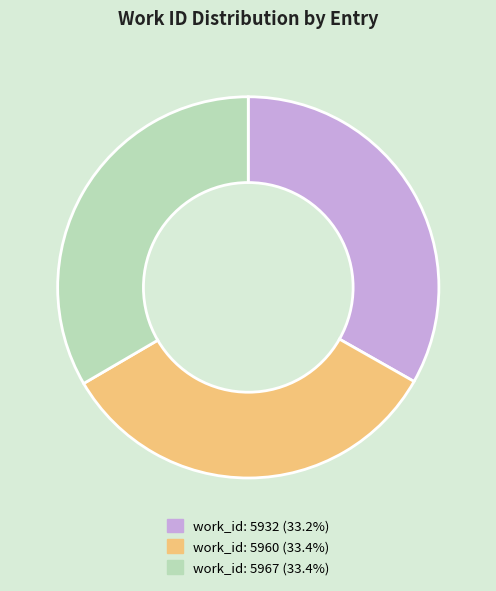

Does any single category account for the majority?

No